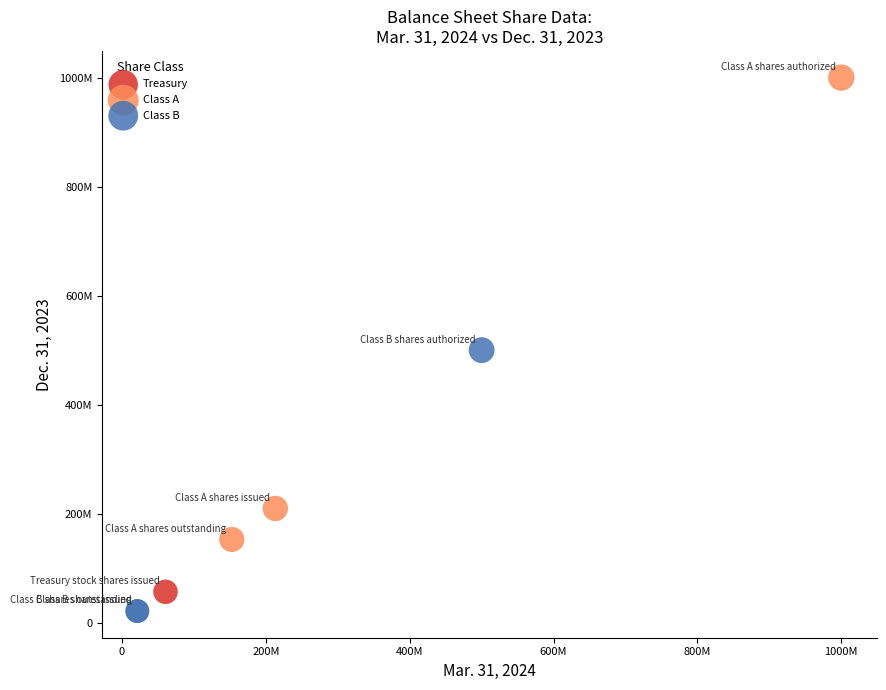

Which series contains the lowest Y value?

Class B